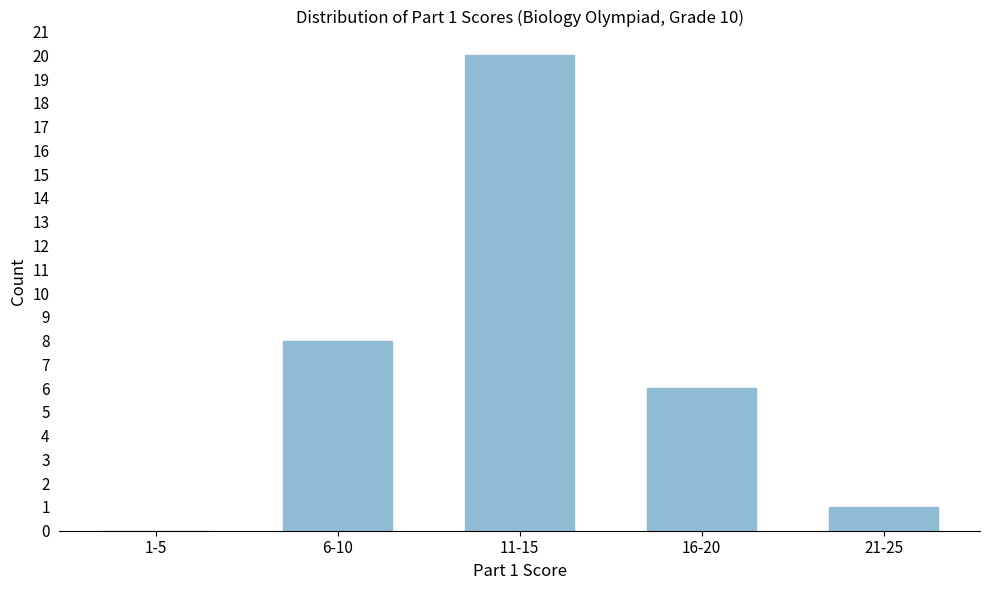

Reading right to left, what are all the values shown in this chart?

21-25=1	16-20=6	11-15=20	6-10=8	1-5=0